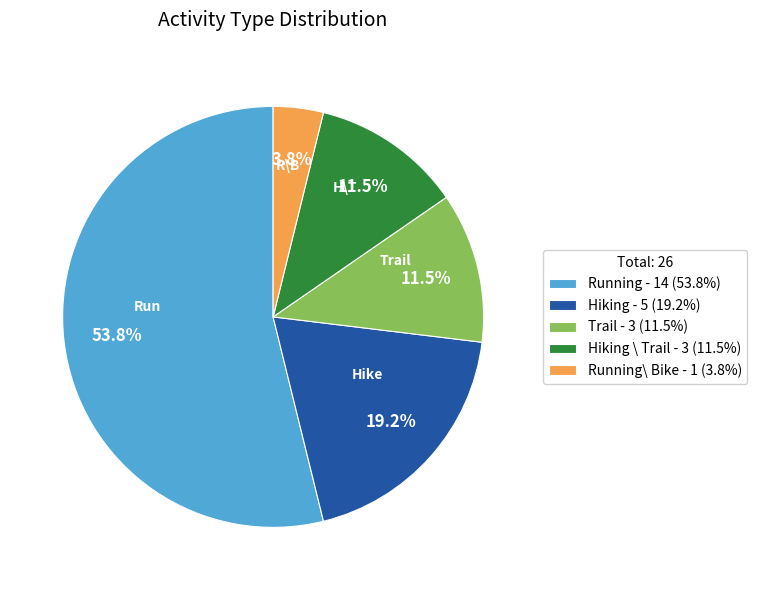

Which slice is the largest?

Running - 14 (53.8%)